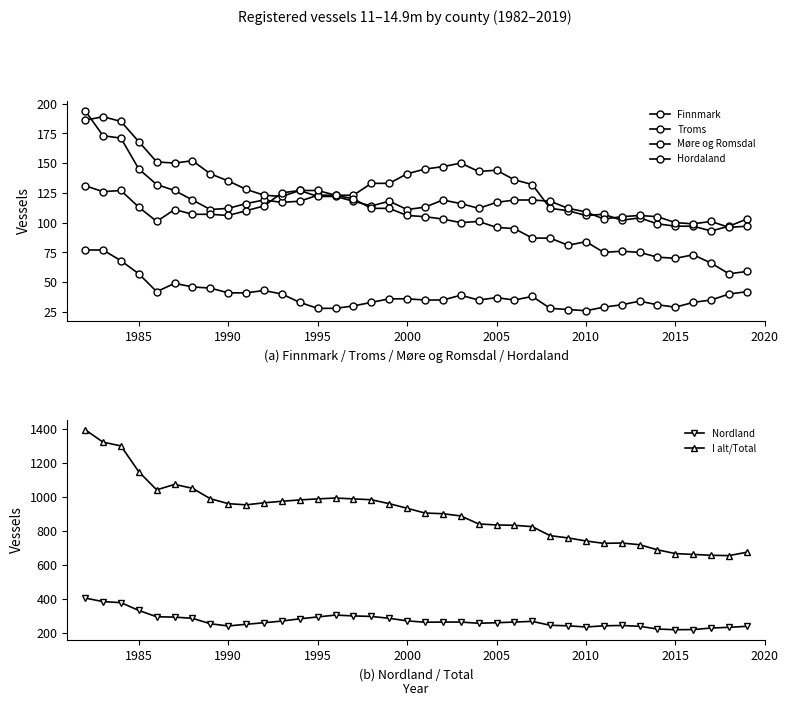

Is this an area chart (filled region under the line)?

No